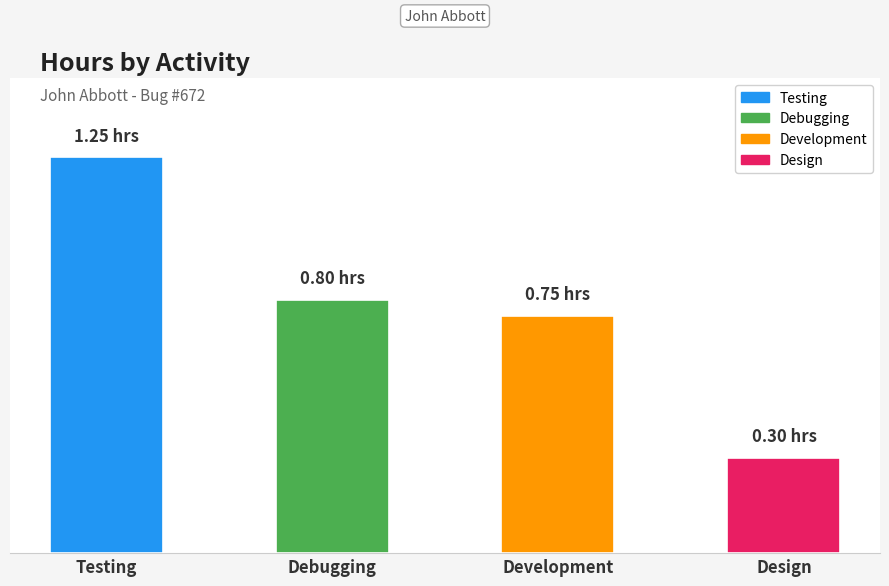

What is the sum of the values at Debugging and Development?

1.6